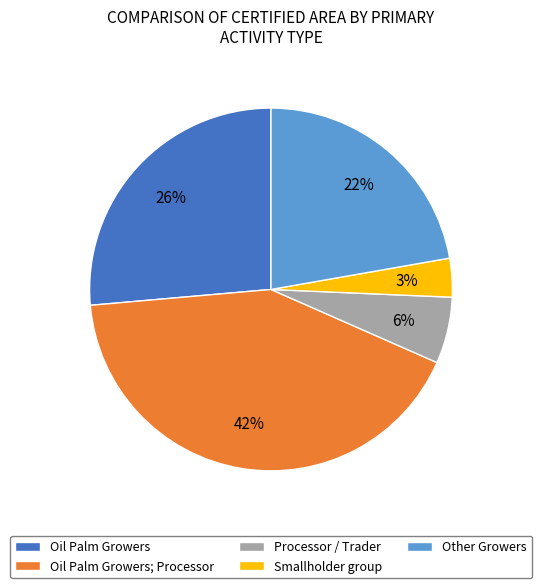

The Smallholder group slice represents 10% of the pie. True or false?

False